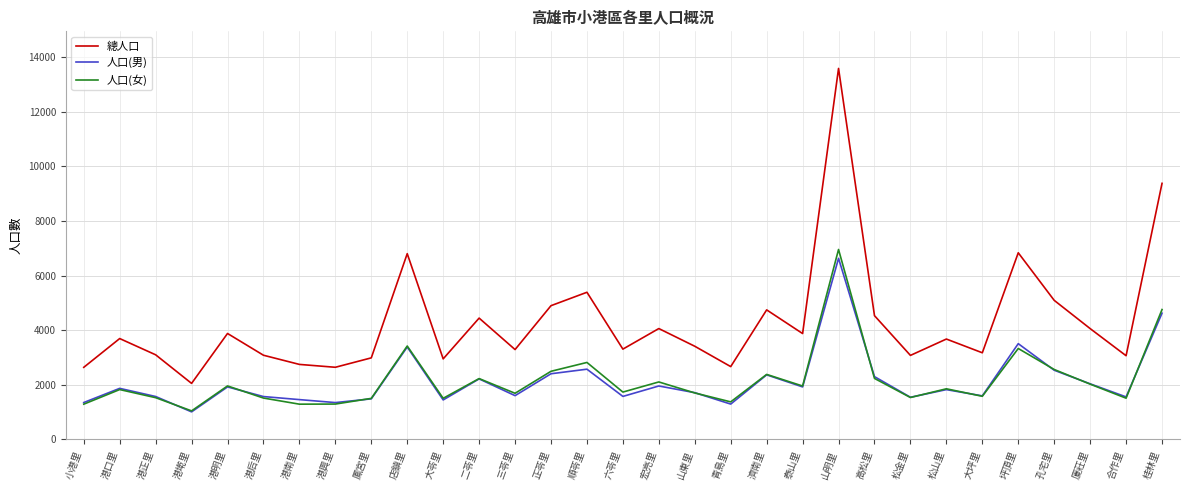

Where is 人口(男) nearest to the value 3818?

坪頂里